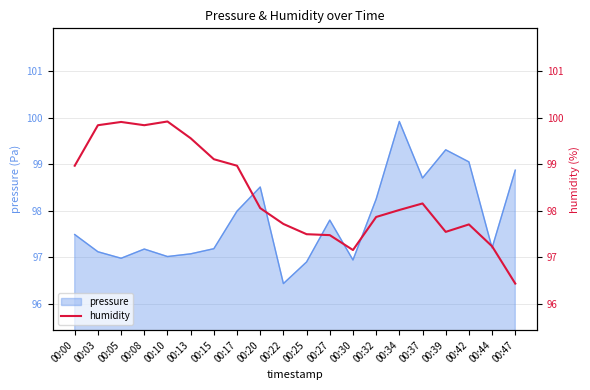

True or false: the data shows 20.1 at 00:10.

False